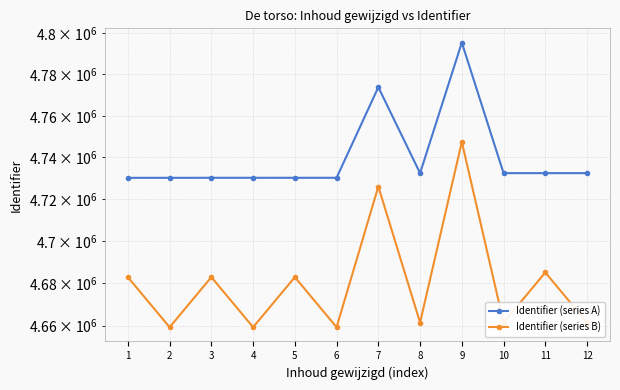

True or false: Identifier (series B) has more than 0 points higher than both neighbors.

True